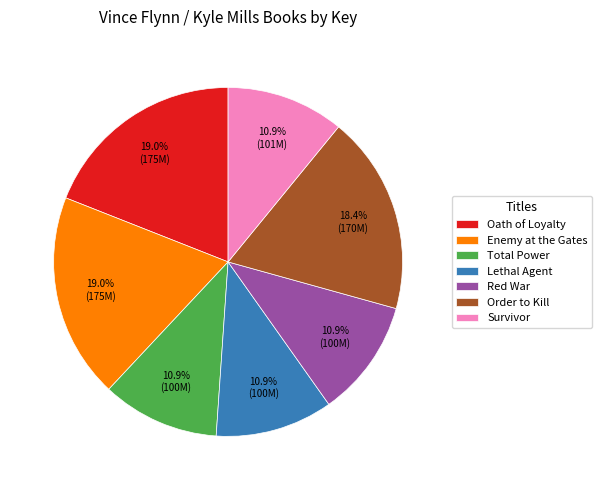

To the nearest percent, what percentage of the pie is Oath of Loyalty?

19%